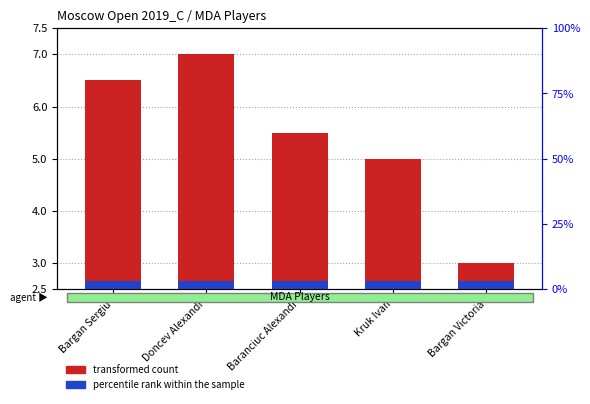

True or false: transformed count has a value of 7.7 at Baranciuc Alexandr.

False